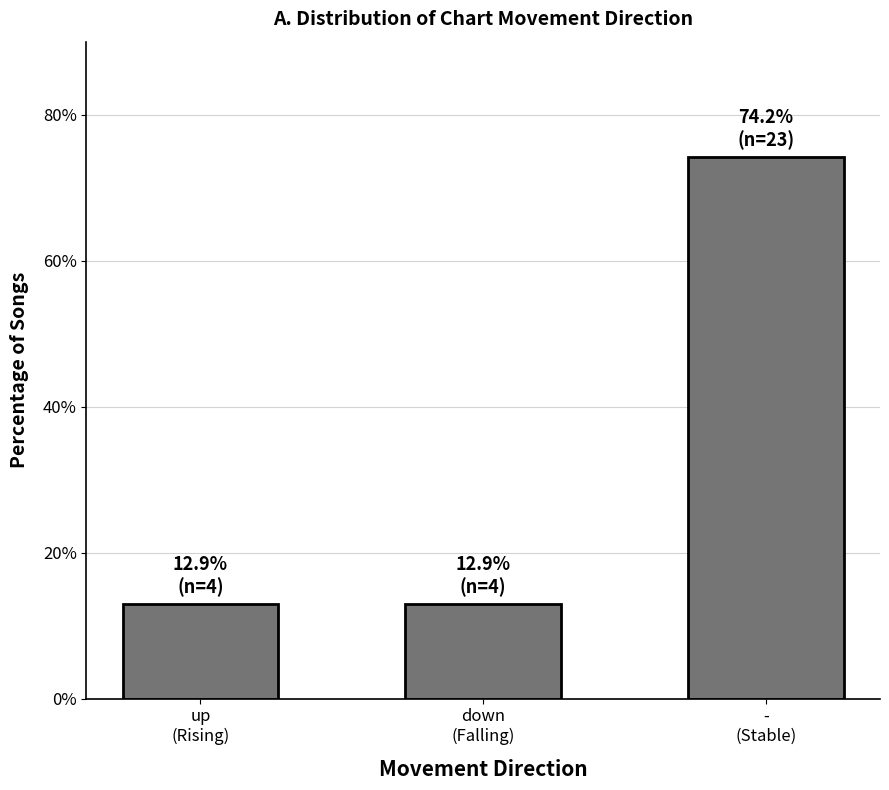

What is the label of the 3rd bar from the left?

-
(Stable)